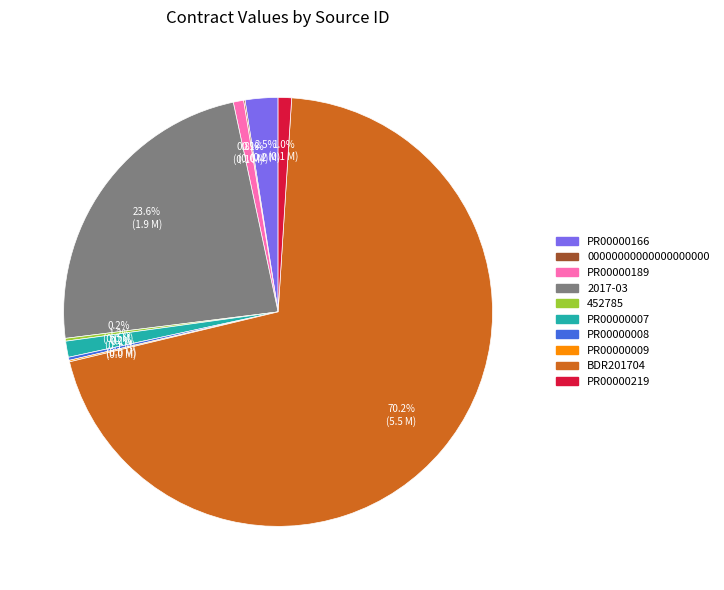

Does any single category account for the majority?

Yes